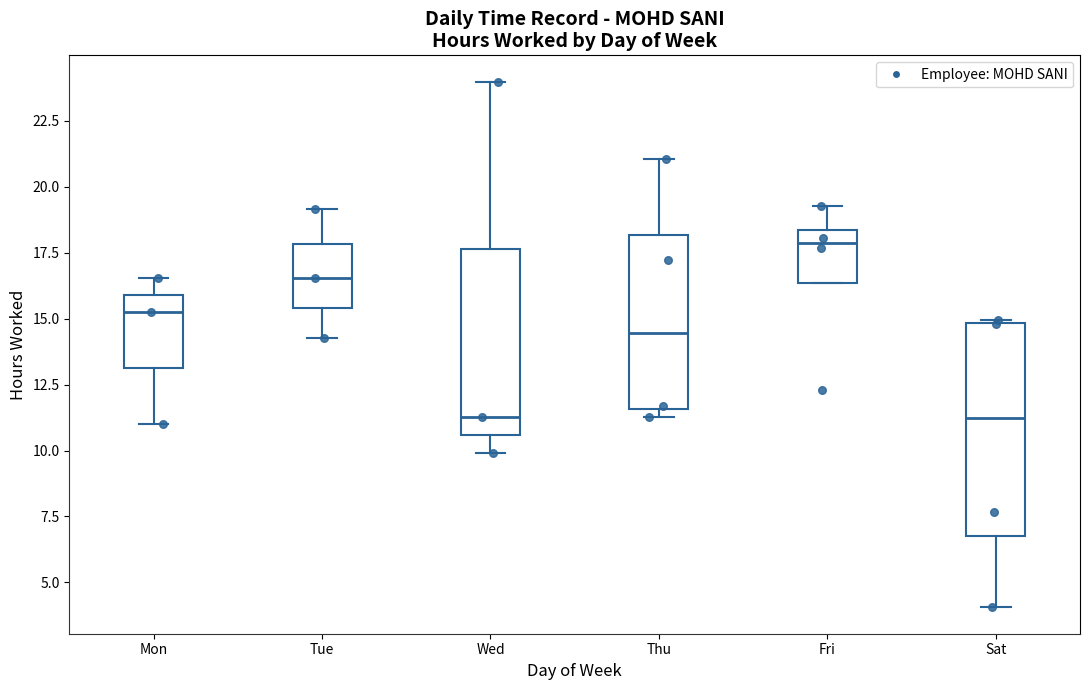

Where does the median line of the box for Fri sit on the y-axis? The values are not printed on the chart, so give them approximately, as read against the axis.

18.0